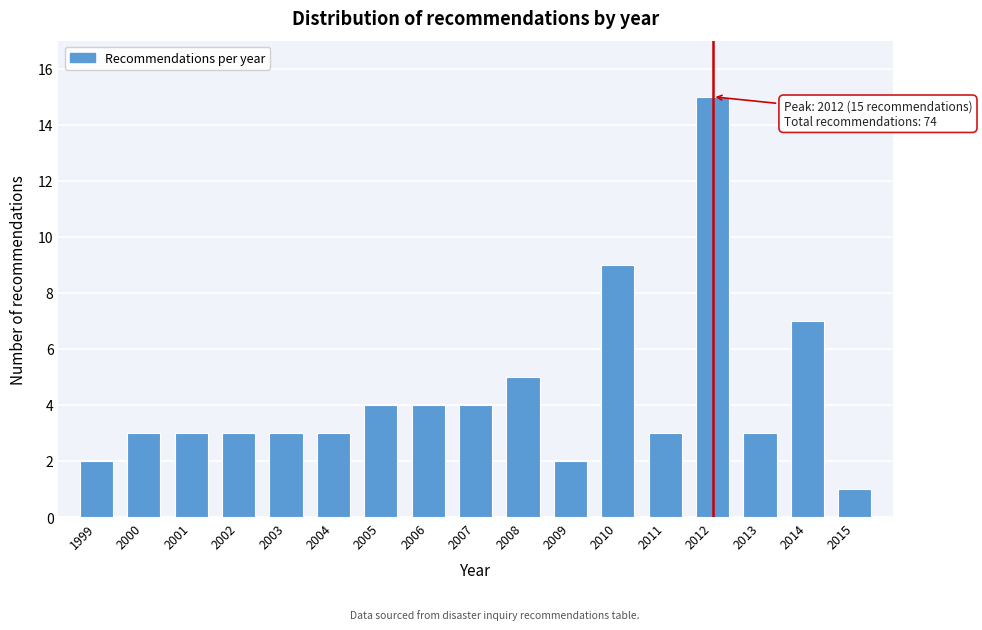

Reading right to left, list all the values displayed in this chart.

1	7	3	15	3	9	2	5	4	4	4	3	3	3	3	3	2